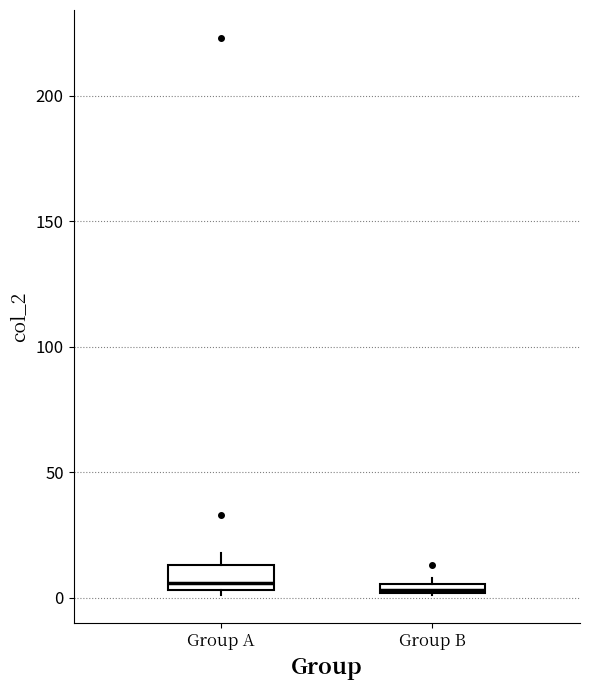

Where is the upper edge of the box for Group B on the y-axis? The values are not printed on the chart, so give them approximately, as read against the axis.

5